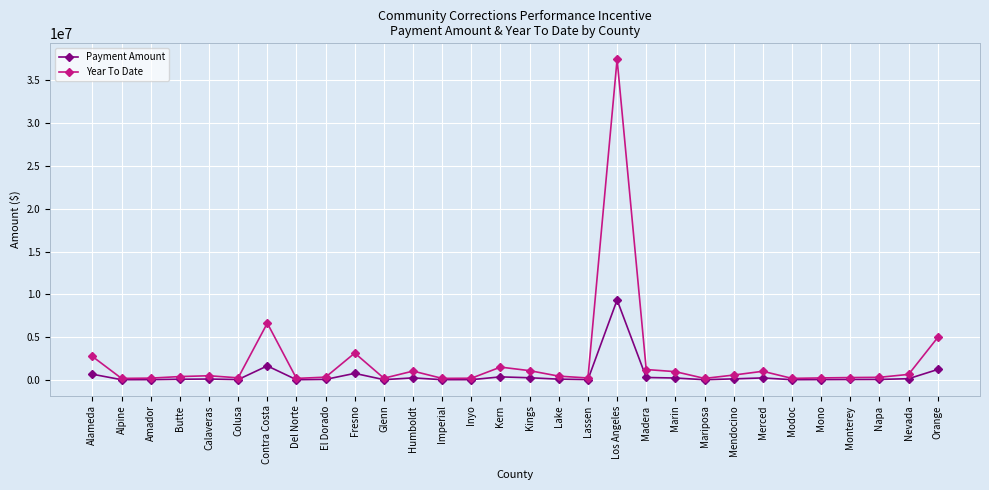

Does the chart have visible grid lines?

Yes